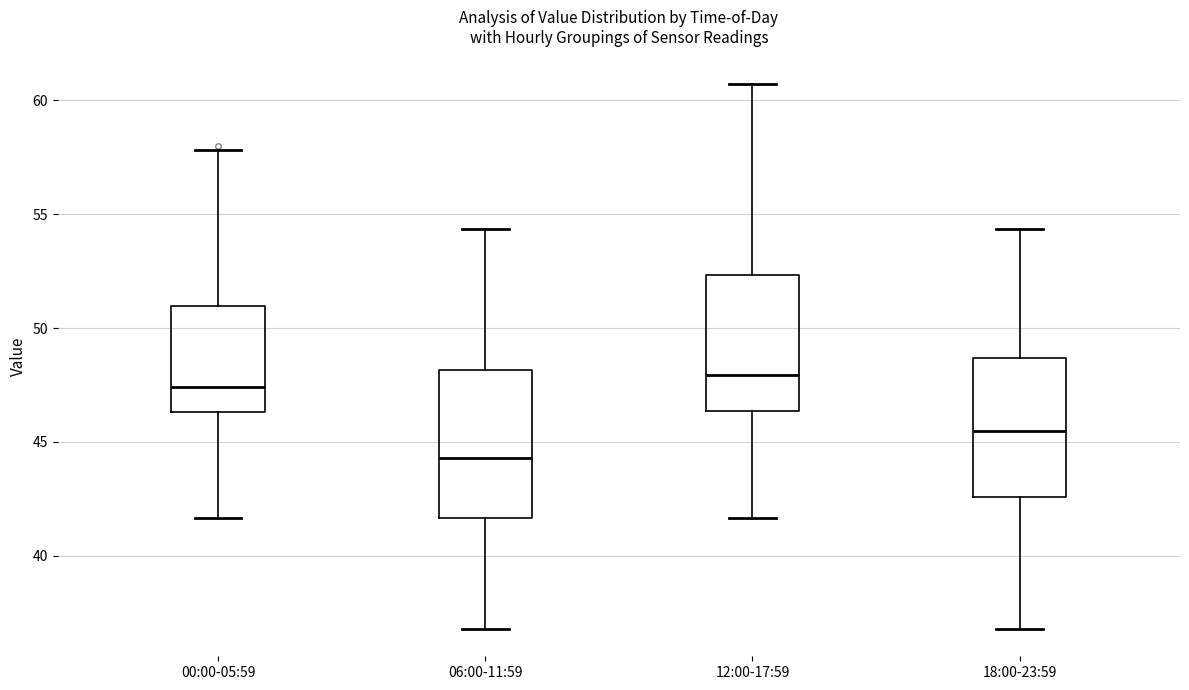

Reading left to right, read every box against the y-axis: the position of its median line, the range the box covers, and the ends of its whiskers. The values are not printed on the chart, so give them approximately, as read against the axis.

00:00-05:59: median 47.5, box 46.5 to 51.0, whiskers 41.5 to 58.0
06:00-11:59: median 44.5, box 41.5 to 48.0, whiskers 37.0 to 54.5
12:00-17:59: median 48.0, box 46.5 to 52.5, whiskers 41.5 to 60.5
18:00-23:59: median 45.5, box 42.5 to 48.5, whiskers 37.0 to 54.5